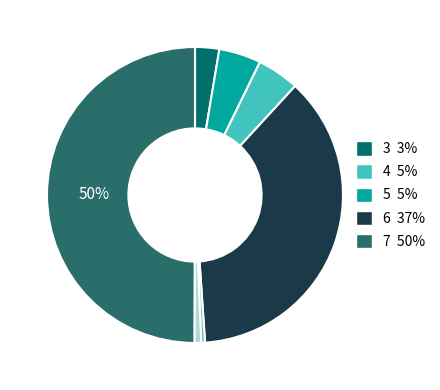

How many slices are in this pie chart?

7